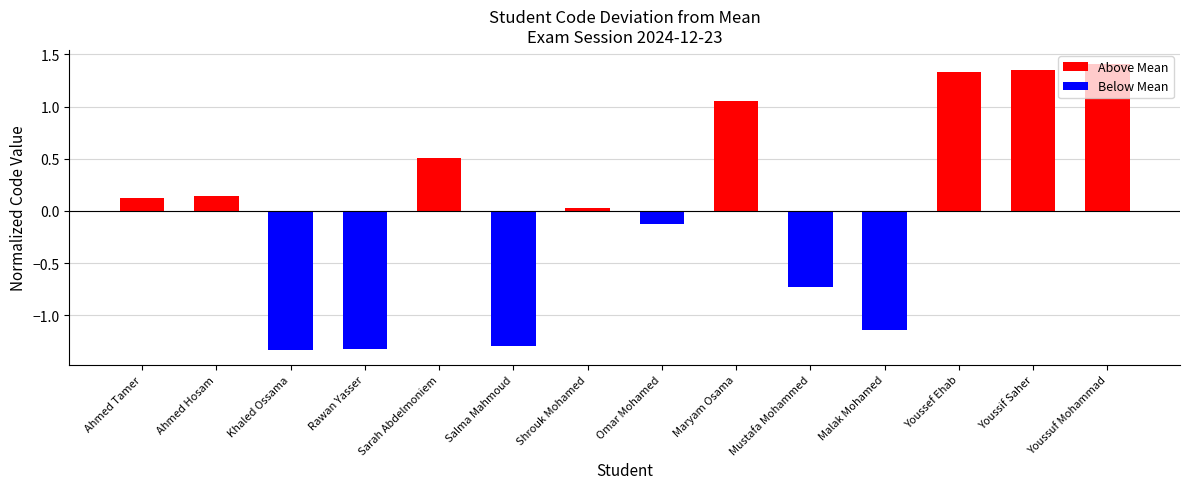

What position from the left is Shrouk Mohamed?

7